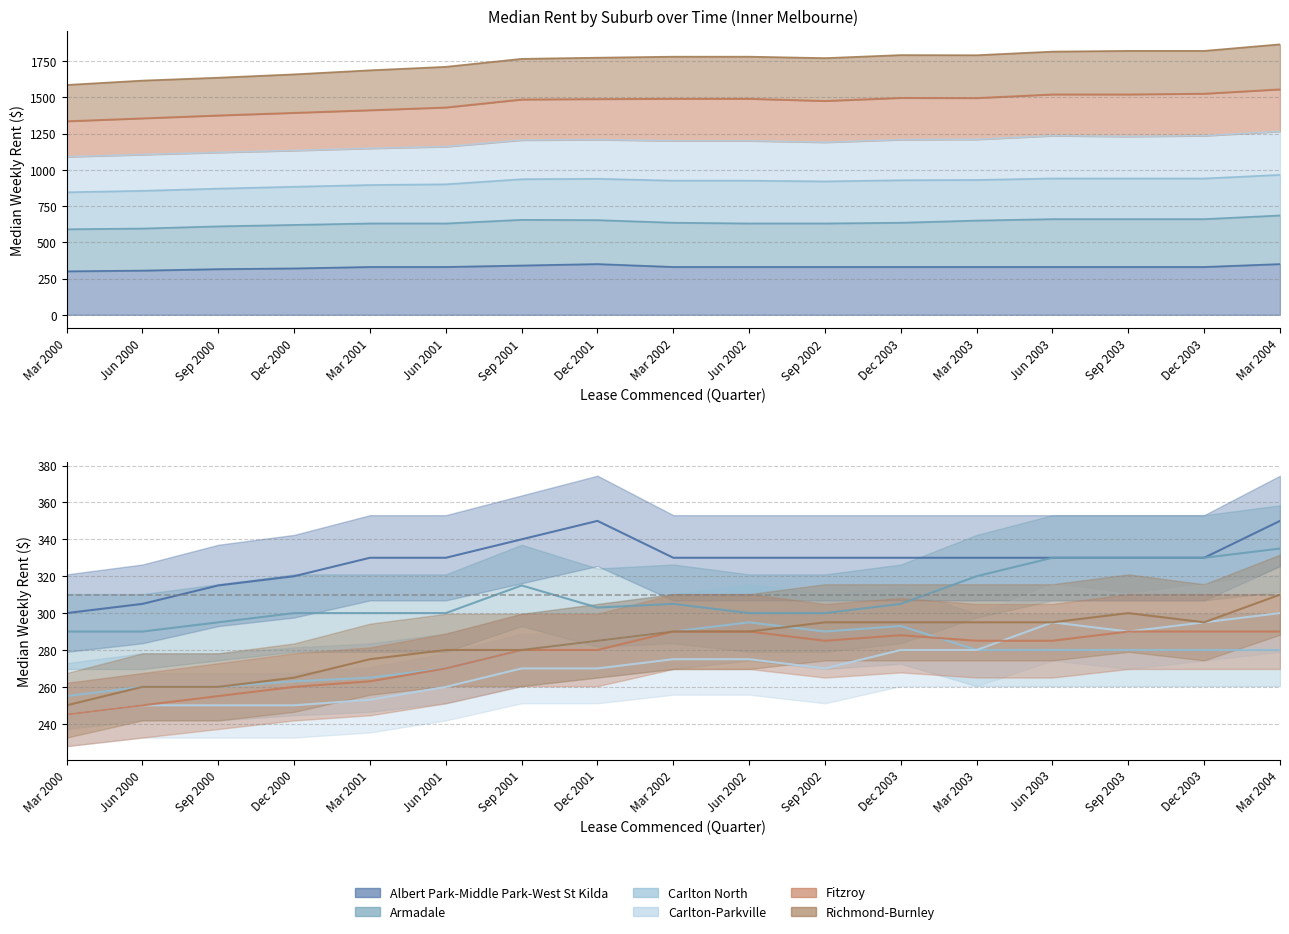

Does the chart display data point markers on the line(s)?

No